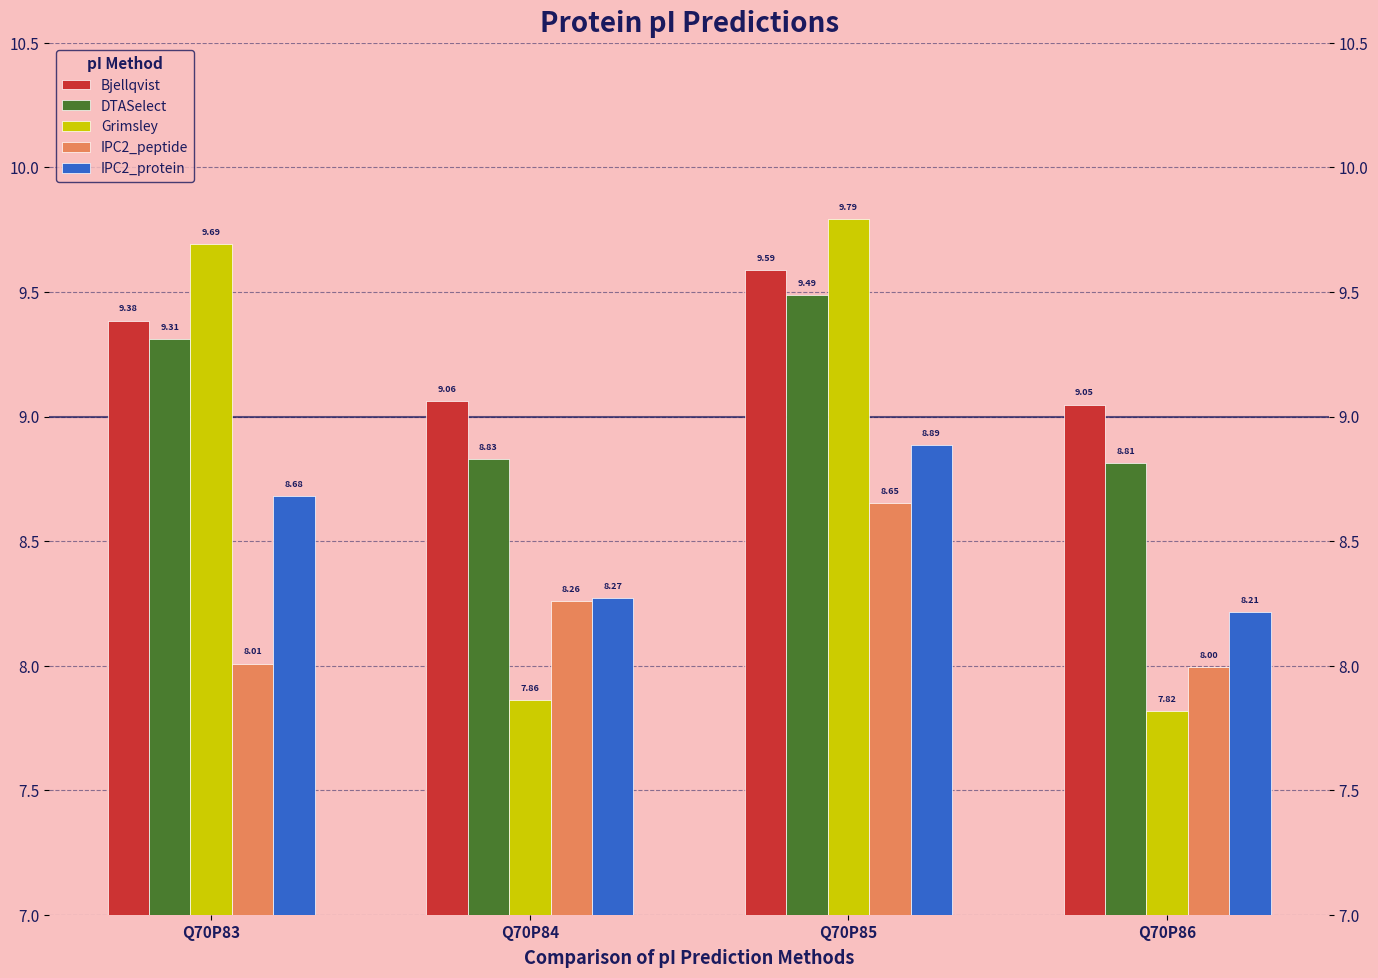

What is the value of the Grimsley bar at the 4th from the left?

7.8